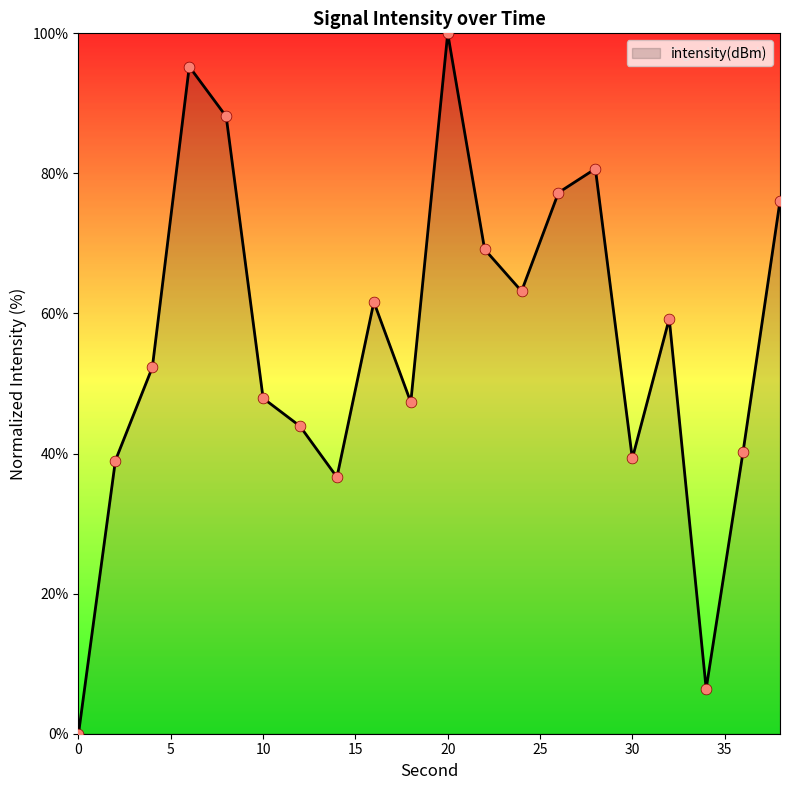

What is the difference between the maximum and minimum values?

100.0